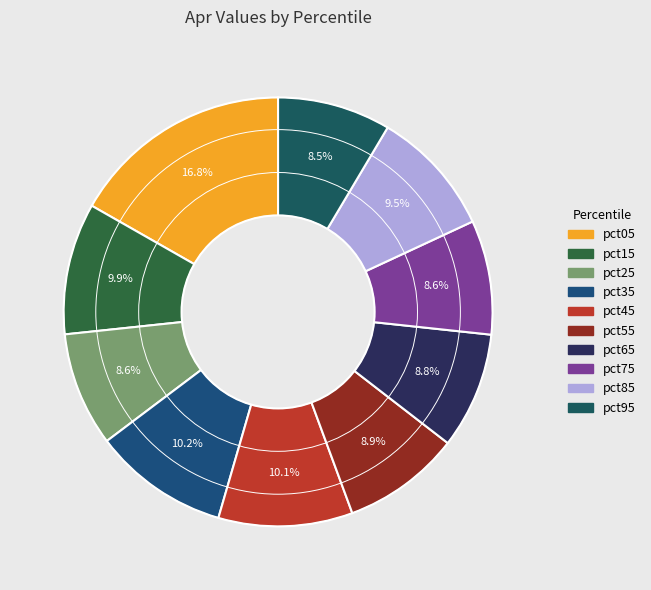

Does pct75 account for over 50% of the chart?

No